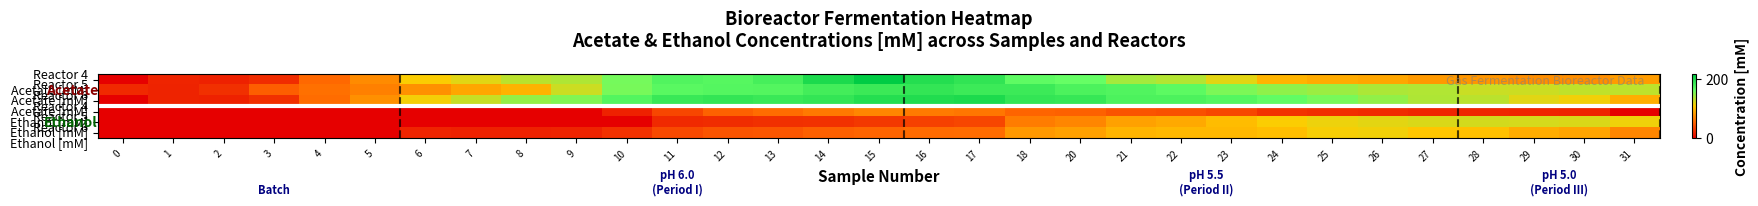

Between 3 and 16, which is larger?

16